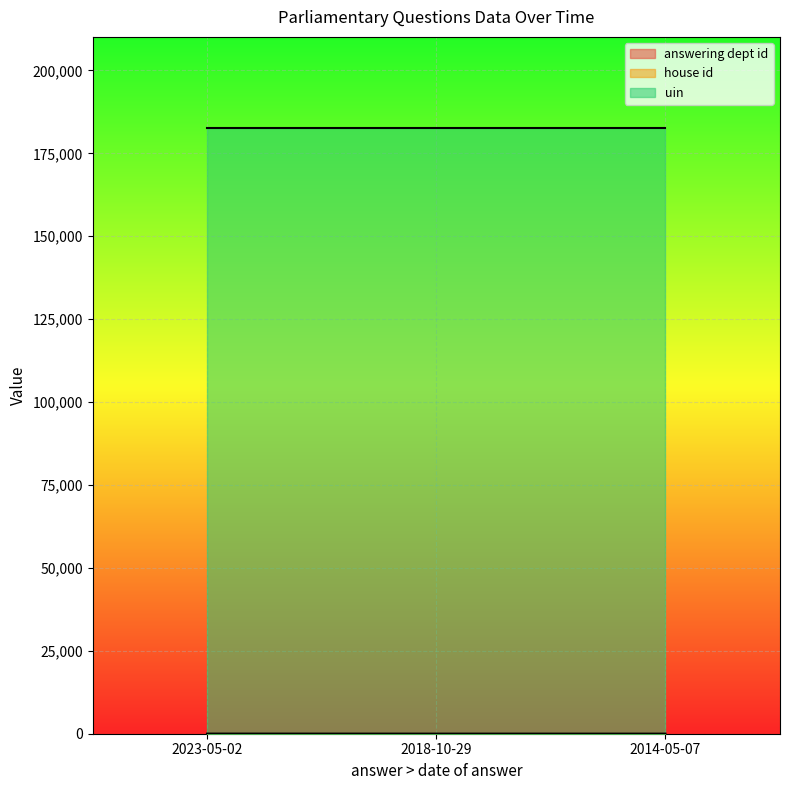

What is the average value of the uin (line) series?

182696